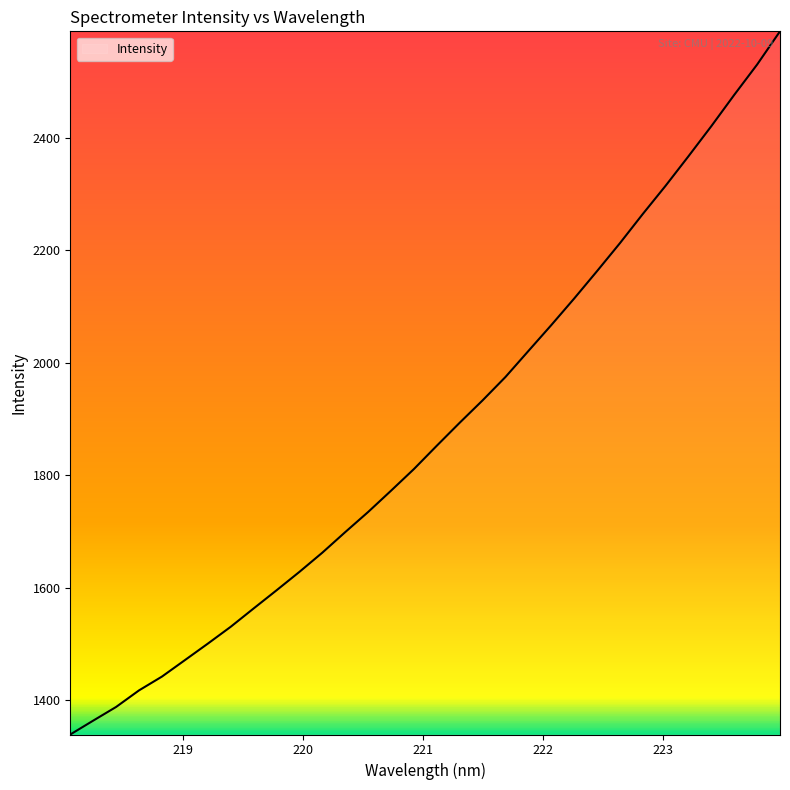

What is the difference between the maximum and minimum values?

1250.0